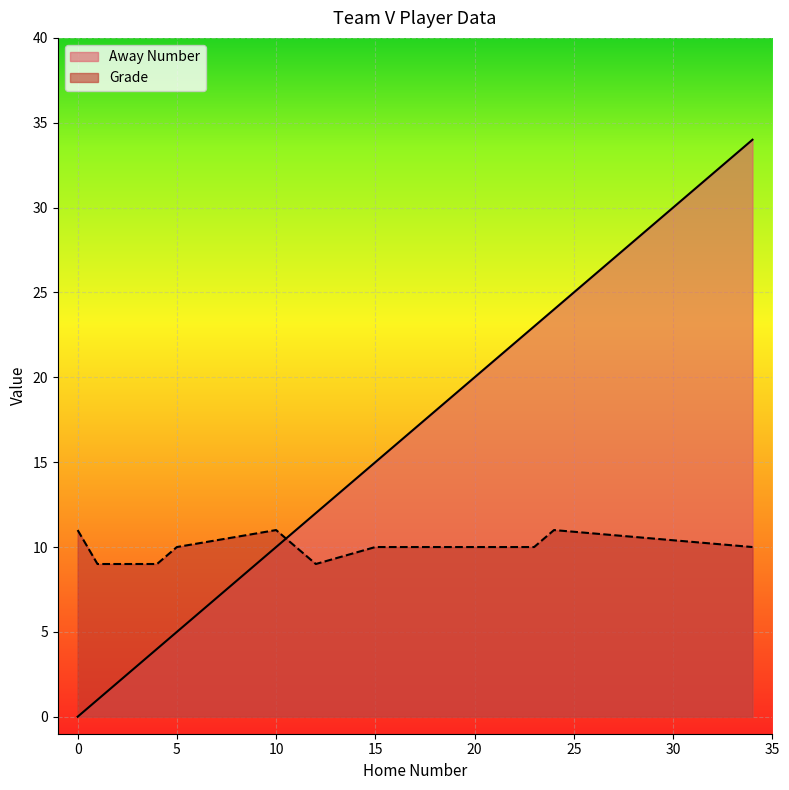

Reading left to right, transcribe all the data shown in this chart.

Away Number: 0	1	3	4	5	10	12	15	23	24	34
Grade: 11	9	9	9	10	11	9	10	10	11	10